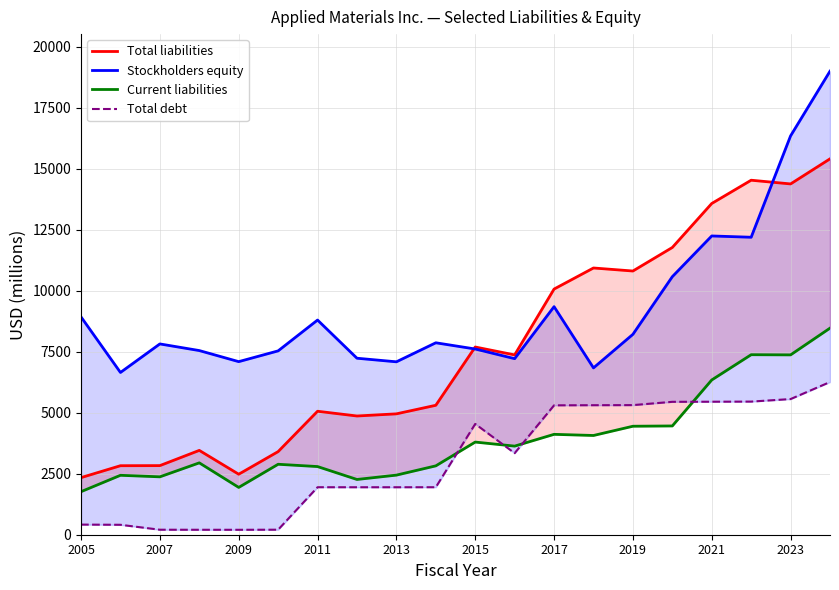

Reading right to left, transcribe all the data shown in this chart.

Total liabilities: 15408	14380	14532	13578	11775	10810	10934	10070	7371	7695	5306	4955	4867	5061	3407	2480	3457	2833	2829	2341
Stockholders equity: 19001	16349	12194	12247	10578	8214	6839	9349	7217	7613	7868	7088	7235	8800	7536	7095	7549	7821	6651	8929
Current liabilities: 8468	7372	7379	6344	4459	4447	4068	4115	3632	3798	2823	2443	2265	2794	2888	1939	2946	2373	2436	1765
Total debt: 6259	5561	5457	5452	5448	5313	5309	5304	3343	4542	1947	1946	1946	1947	206	202	203	205	407	415